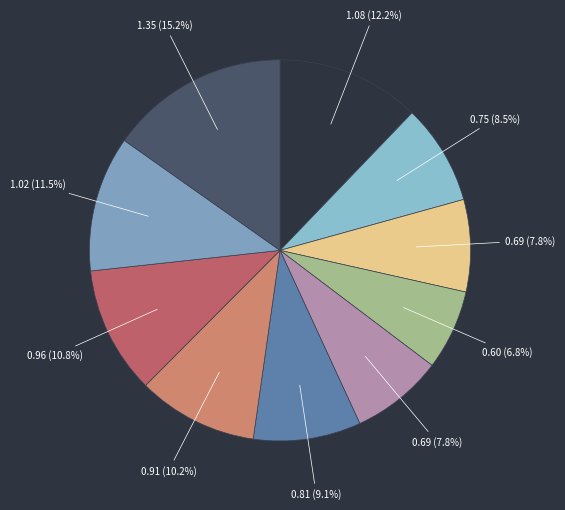

How many segments does this pie chart have?

10